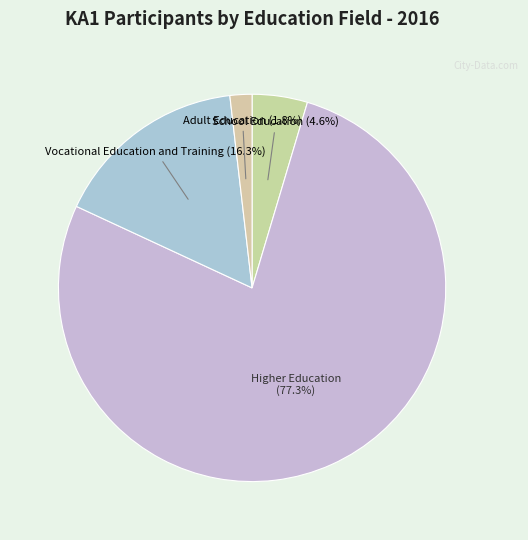

Which slice is the smallest?

Adult Education